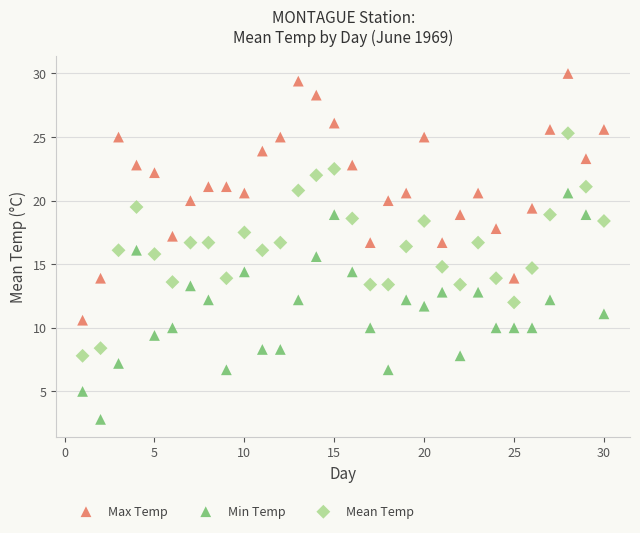

Which series contains the lowest Y value?

Min Temp